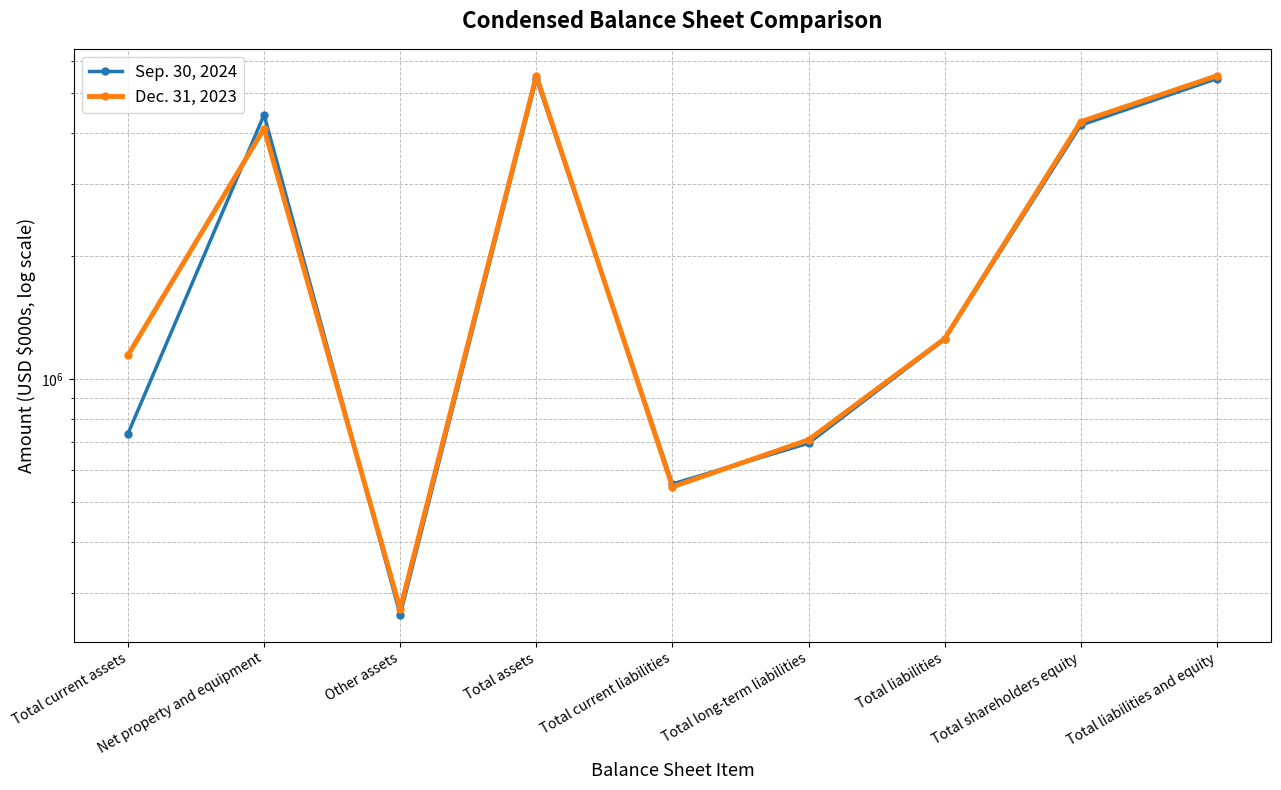

Where is the first local maximum for Sep. 30, 2024?

Net property and equipment